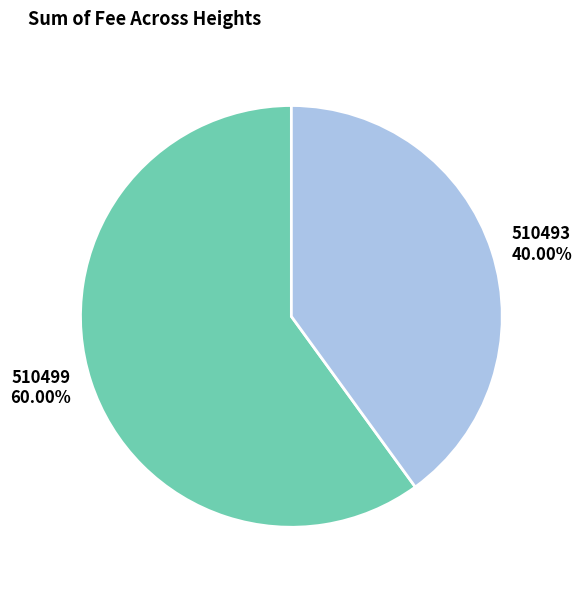

What is the majority slice?

510499